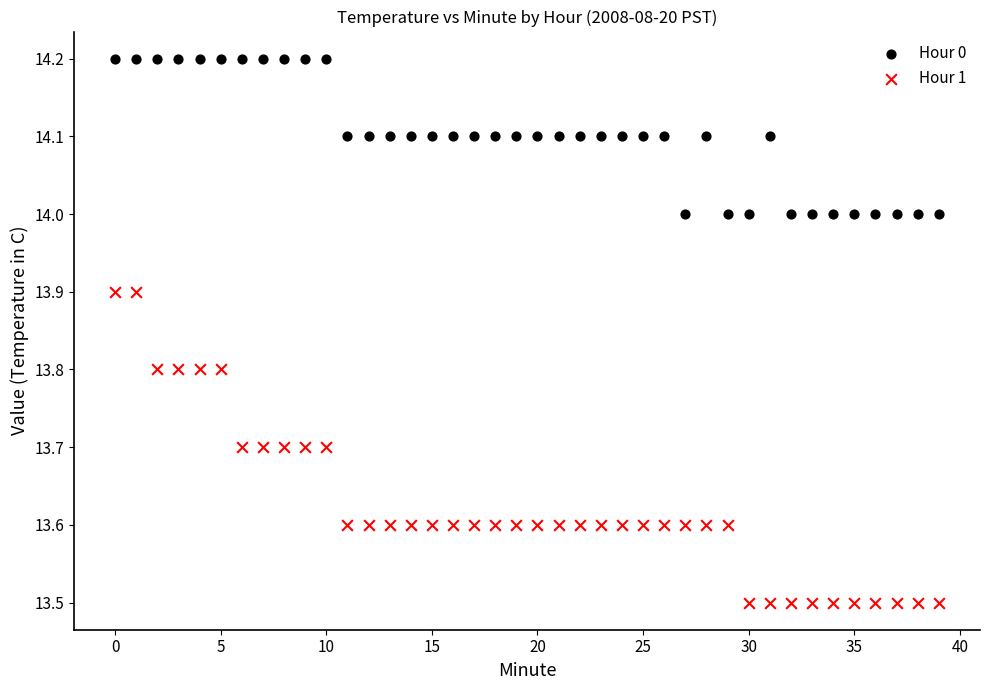

Which series has the largest Y range (max minus min)?

Hour 1